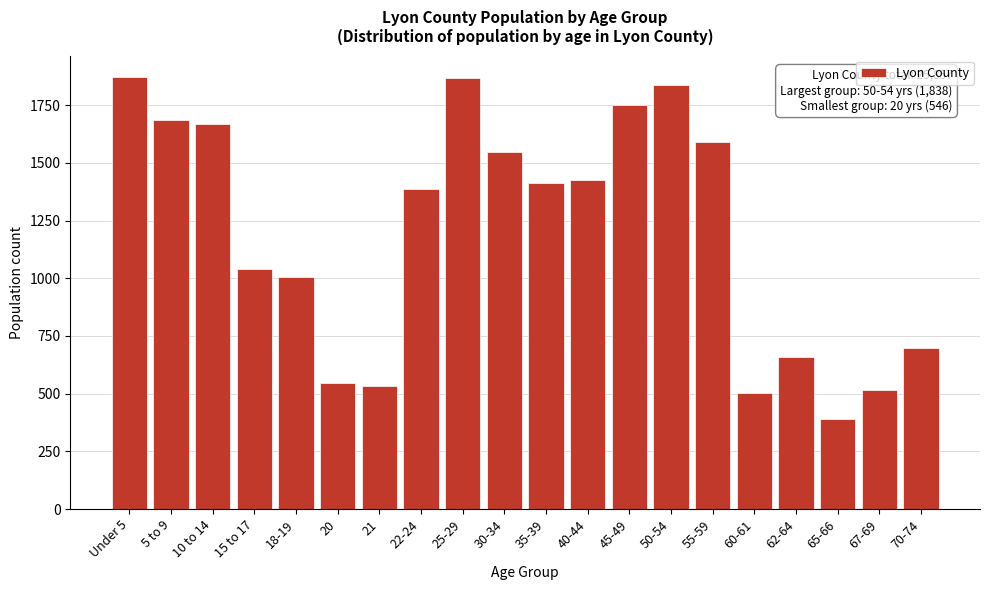

Is it true that the value at 22-24 is 2314?

False